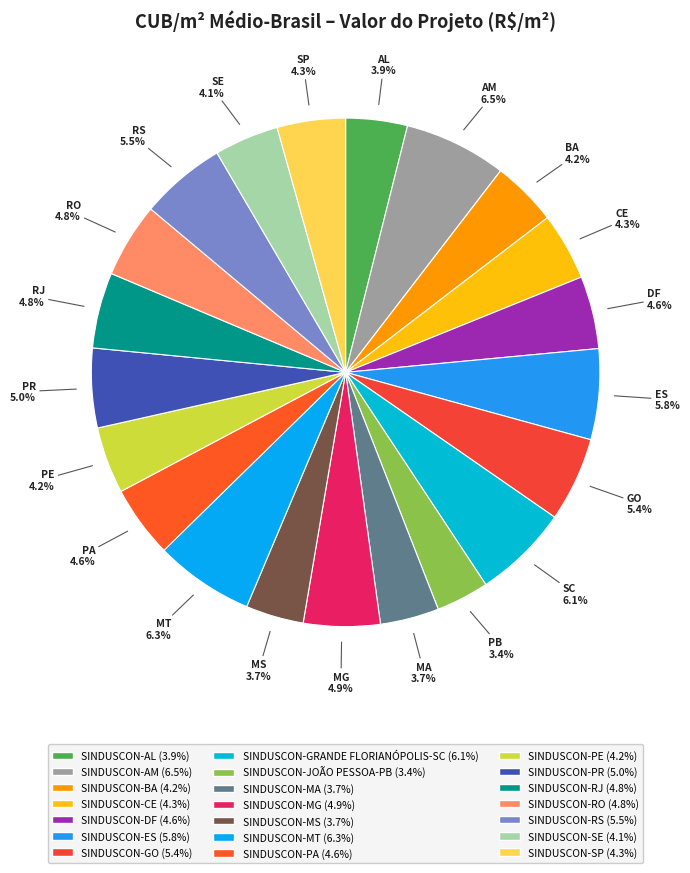

Does any single category account for the majority?

No